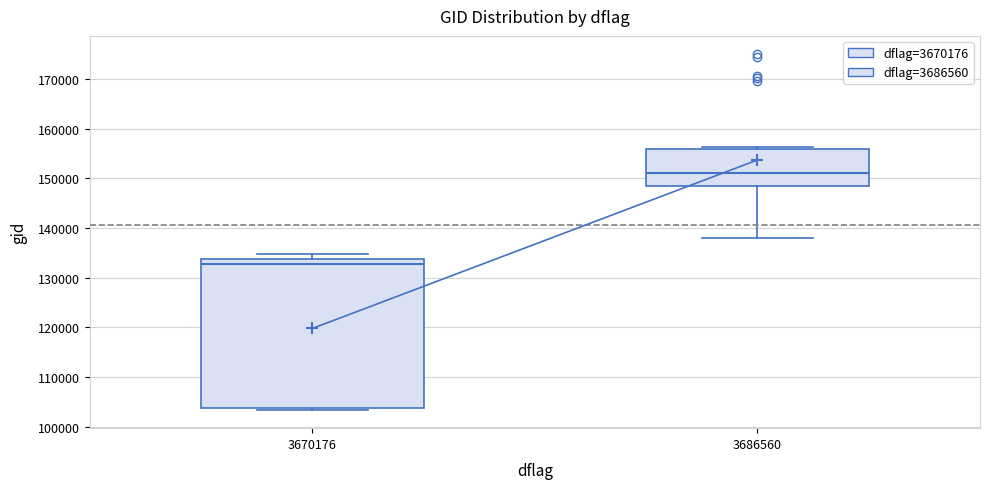

Reading left to right, read every box against the y-axis: the position of its median line, the range the box covers, and the ends of its whiskers. The values are not printed on the chart, so give them approximately, as read against the axis.

3670176: median 133000, box 104000 to 134000, whiskers 103000 to 135000
3686560: median 151000, box 148000 to 156000, whiskers 138000 to 156000 (just above the box's upper edge)